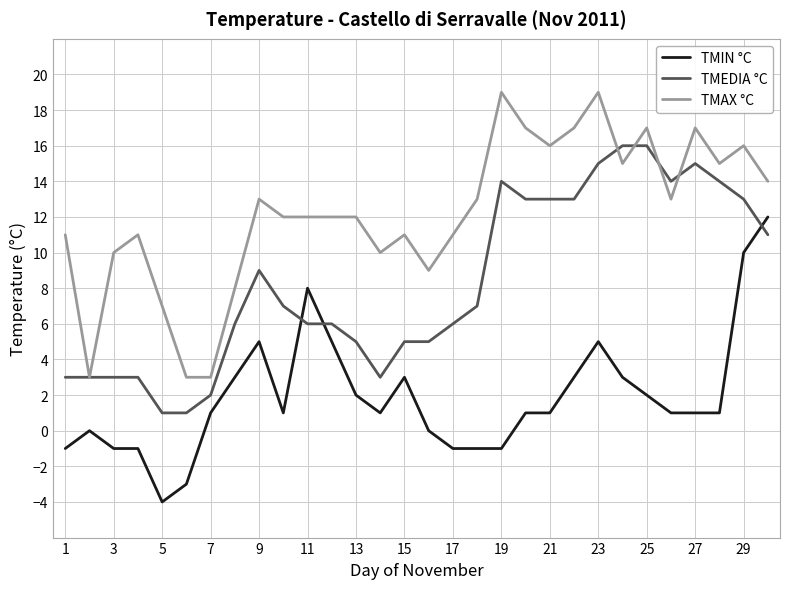

True or false: TMAX °C has more than 2 interior local peaks.

True